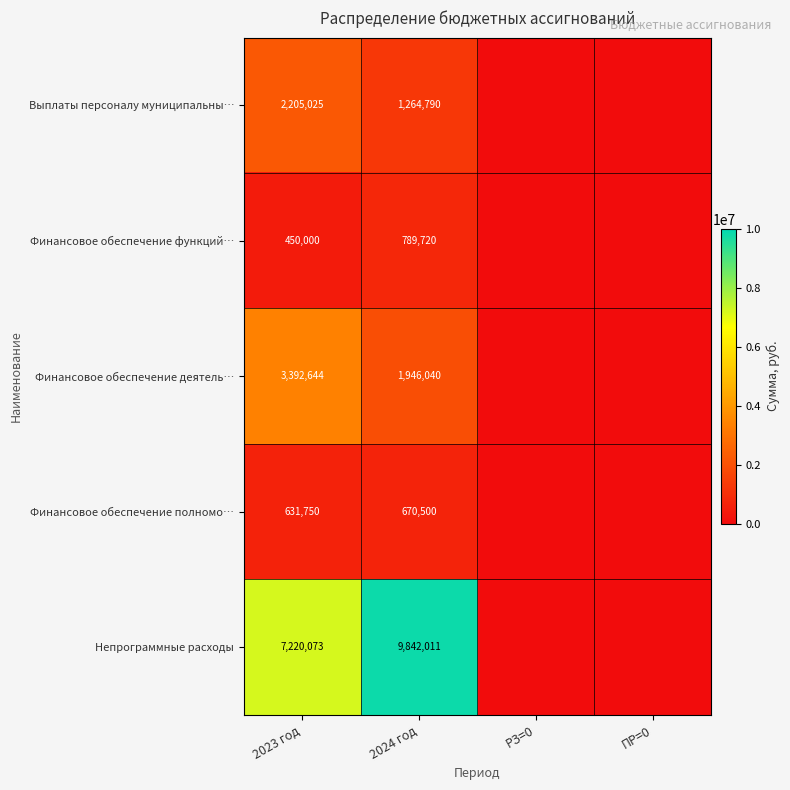

What is the spread (max minus min) of values at 2023 год?

6770073